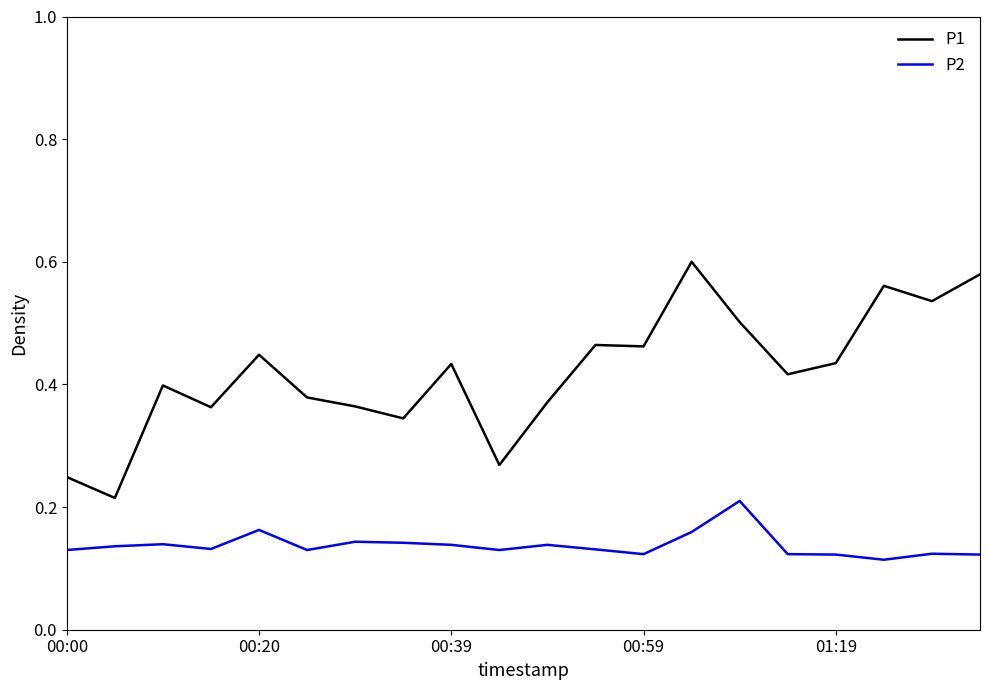

Which series has the widest spread of values?

P1